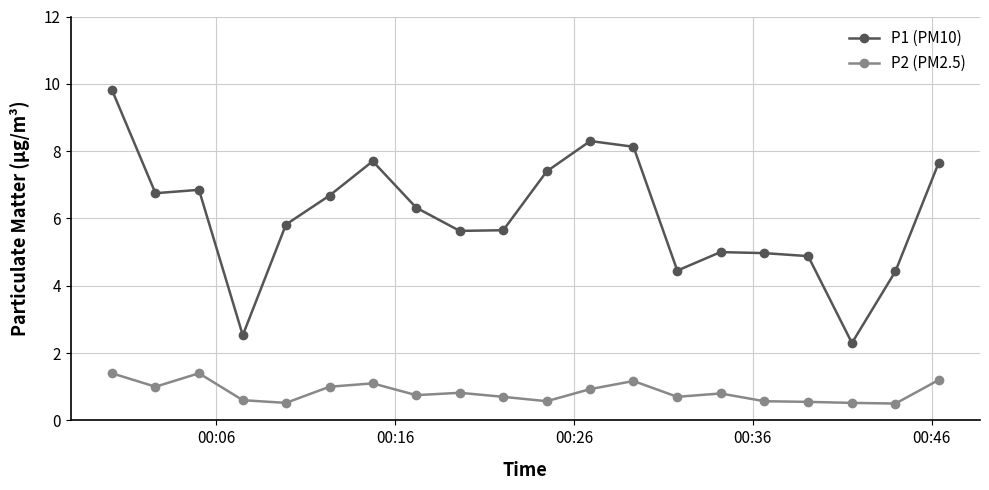

What are all the series names shown in the legend?

P1 (PM10), P2 (PM2.5)